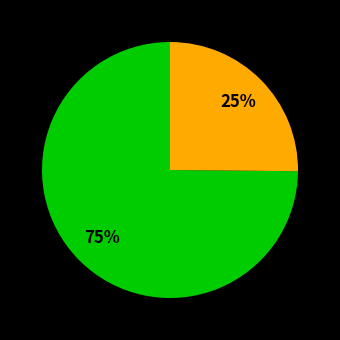

To the nearest percent, what is the difference between the largest and smallest slice percentages?

50%